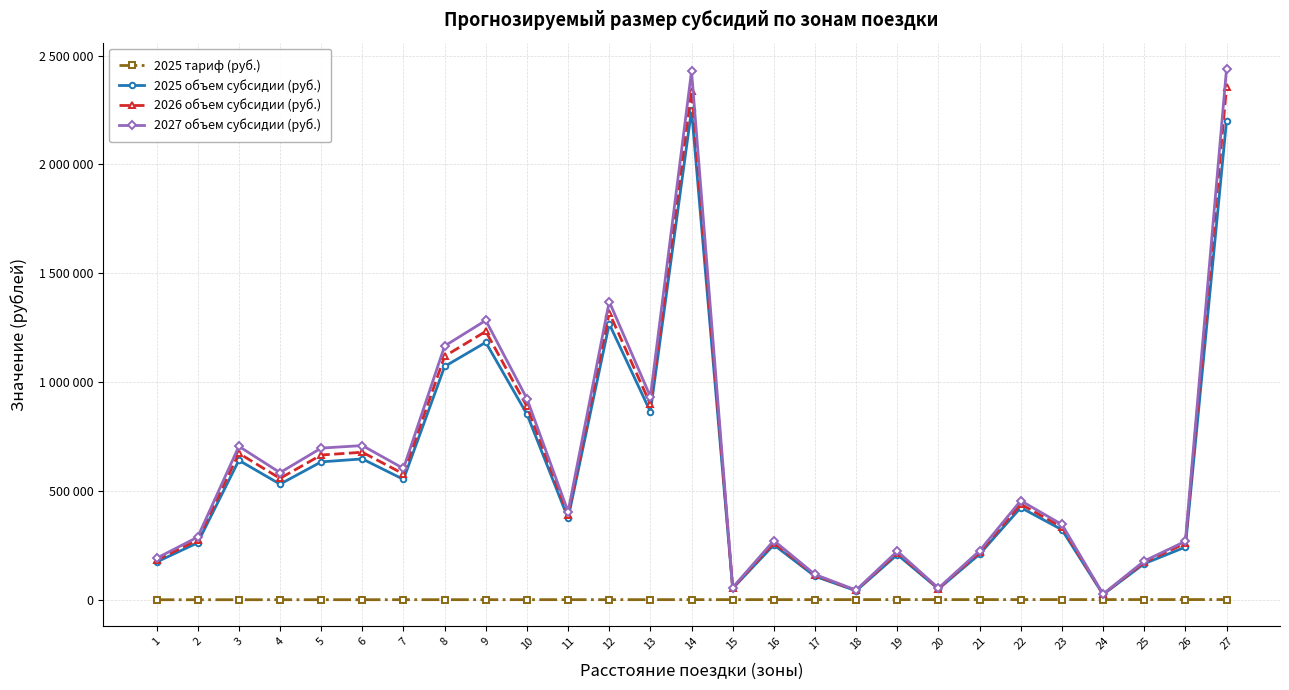

True or false: 2025 тариф (руб.) and 2026 объем субсидии (руб.) cross at least once.

False